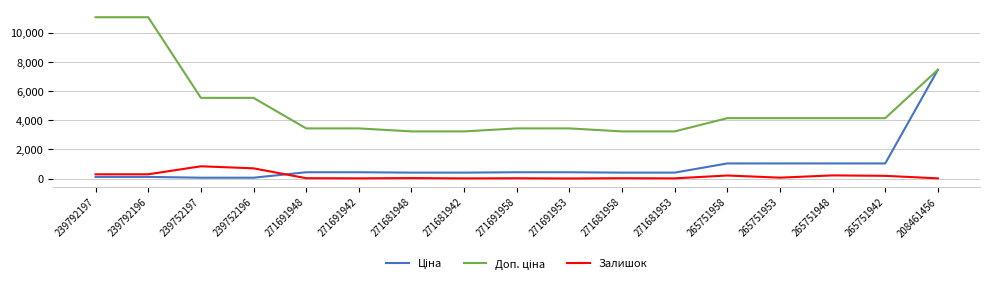

What is the greatest value displayed?

11055.0